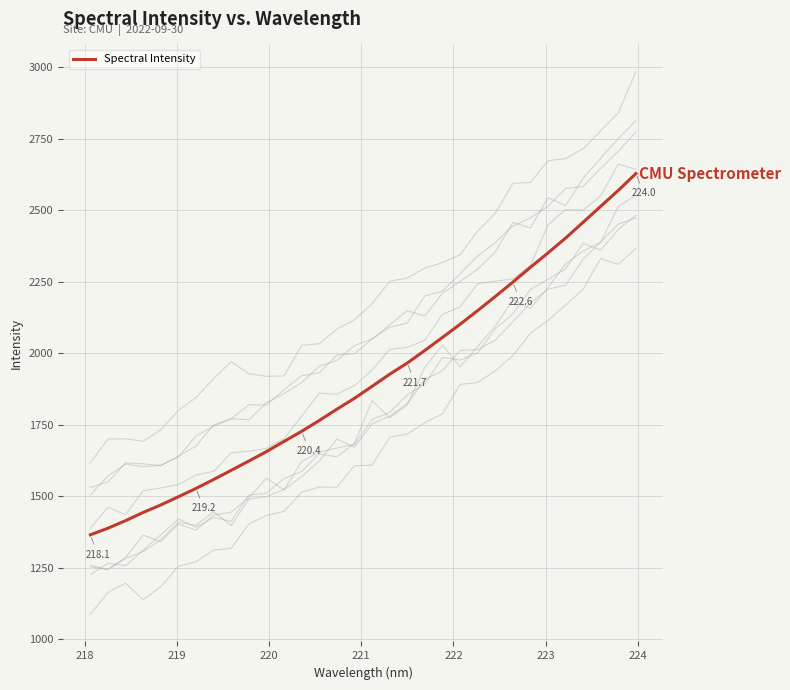

What is the lowest value of the Spectral Intensity series?

1364.6